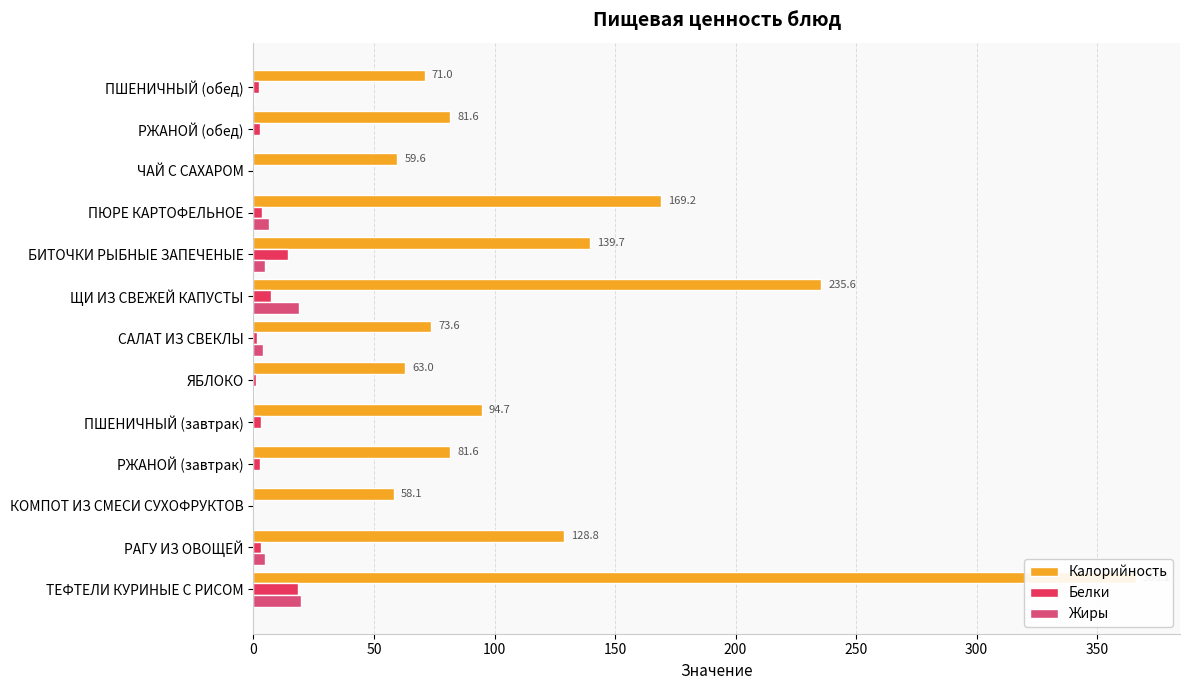

What is the difference between the maximum and minimum values in the Калорийность series?

308.0